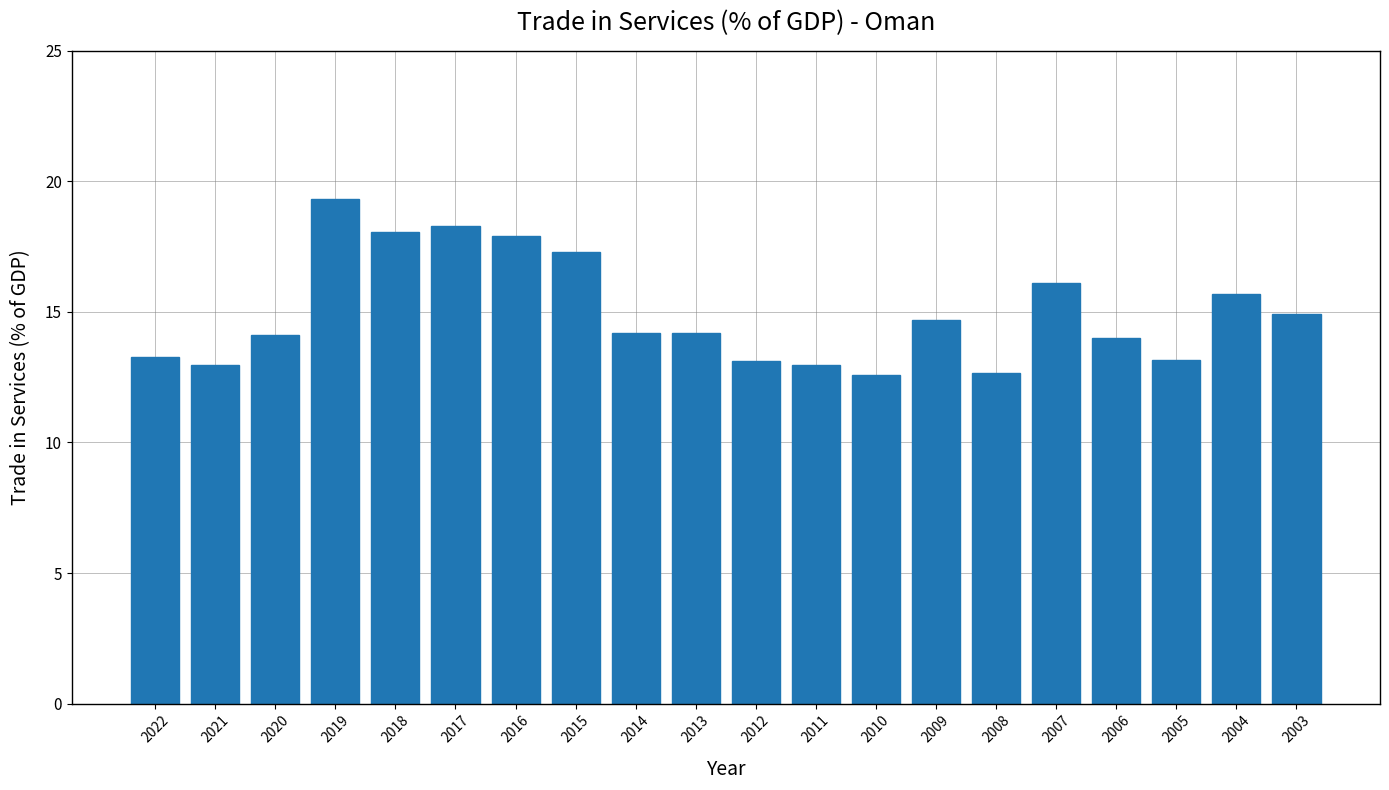

What is the change in value from 2016 to 2013?

-3.7